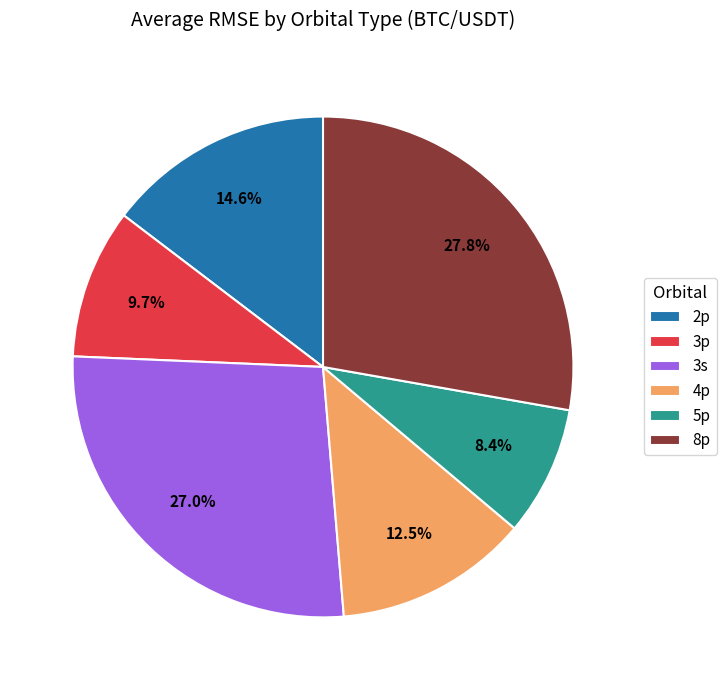

Do 8p and 3s together represent more than half of the pie?

Yes